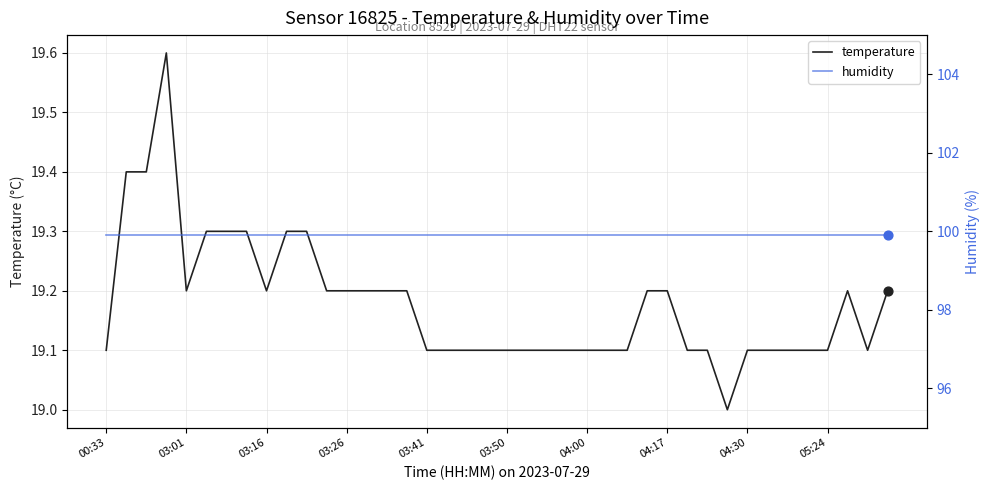

What is the total value across all series at 27?

119.1